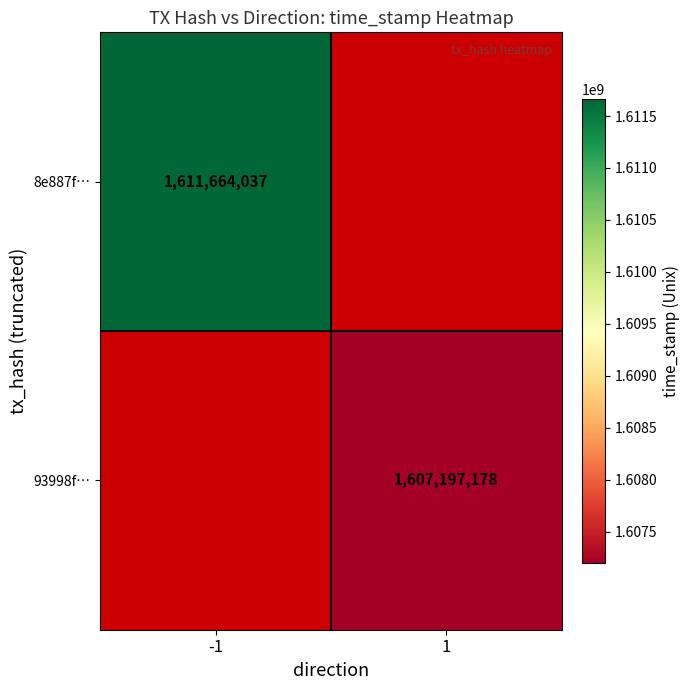

What is the minimum value shown in the chart?

1607197178.0